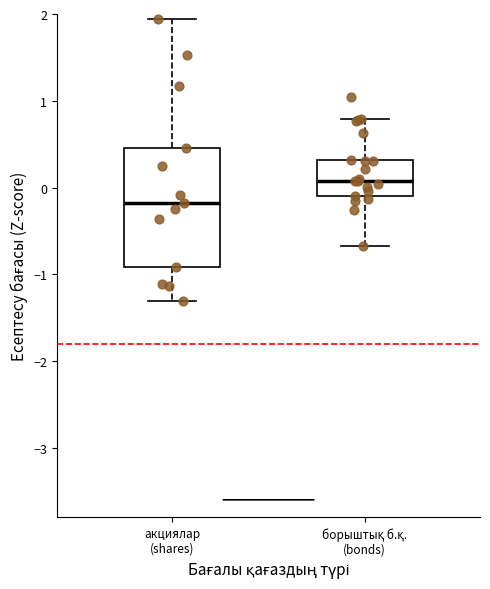

Where does the lower whisker of the box for борыштық б.қ. (bonds) end on the y-axis? The values are not printed on the chart, so give them approximately, as read against the axis.

-0.7